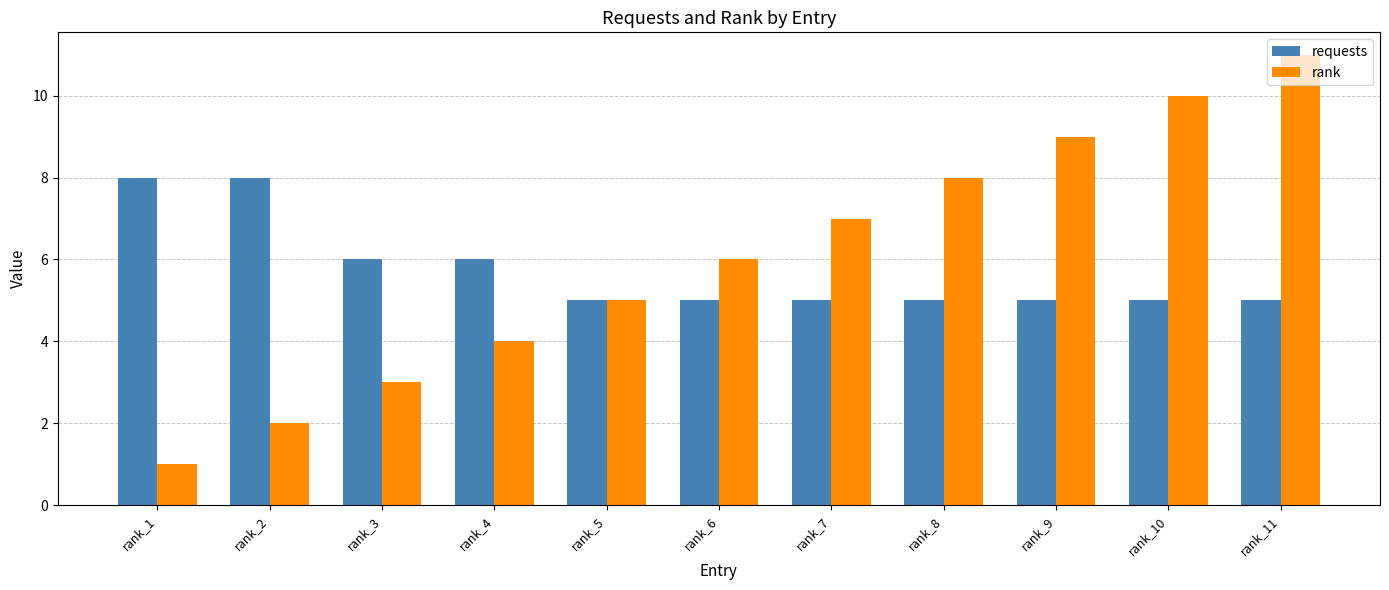

The value of requests at rank_2 is 11. True or false?

False